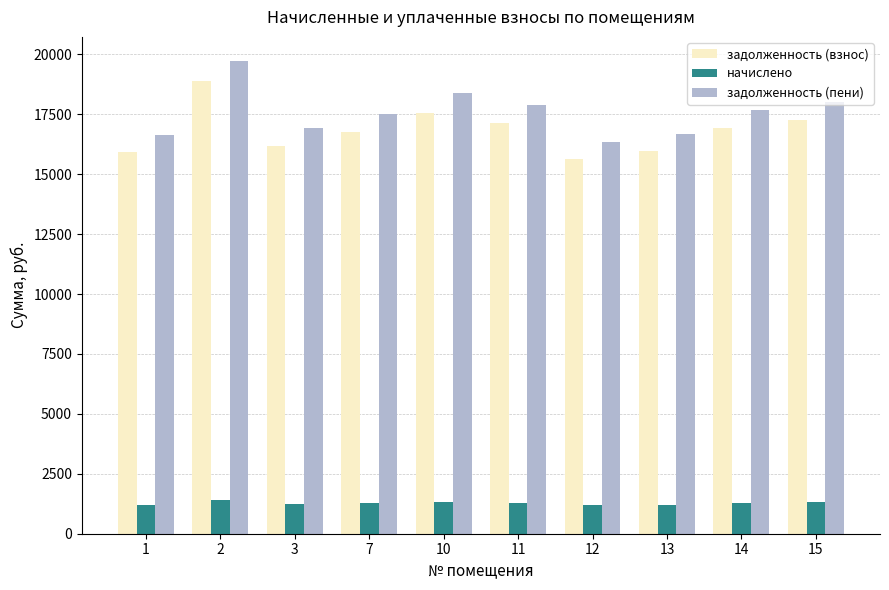

What is the minimum value shown in the chart?

1187.7